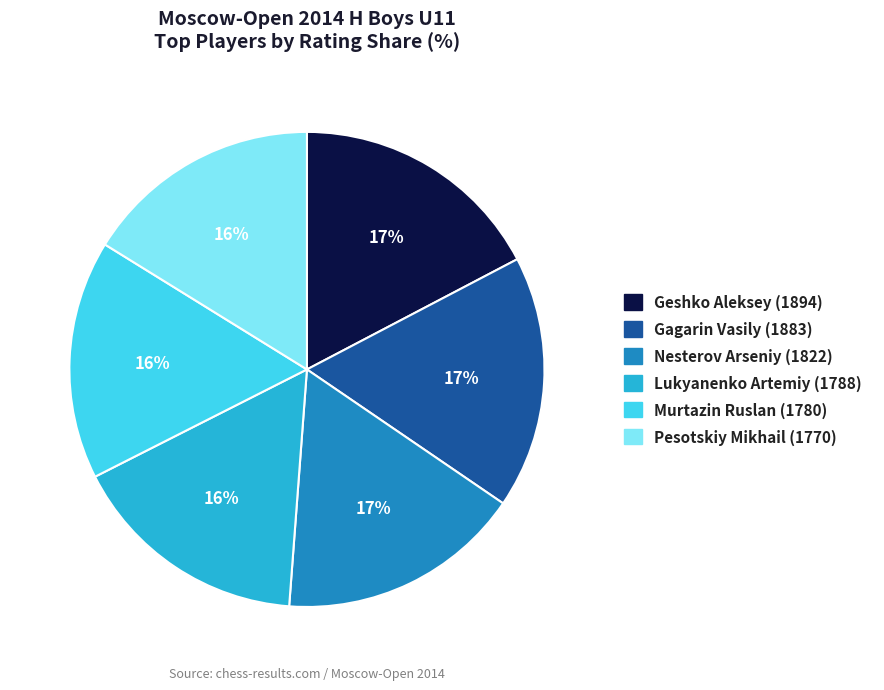

How many slices are in this pie chart?

6